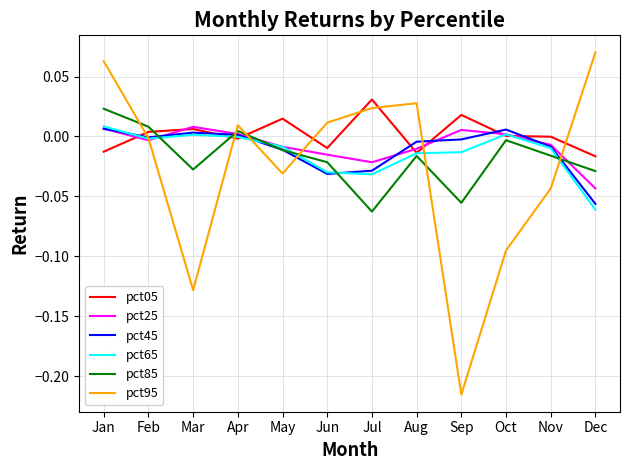

Is it true that pct85 equals -0.0 at May?

True